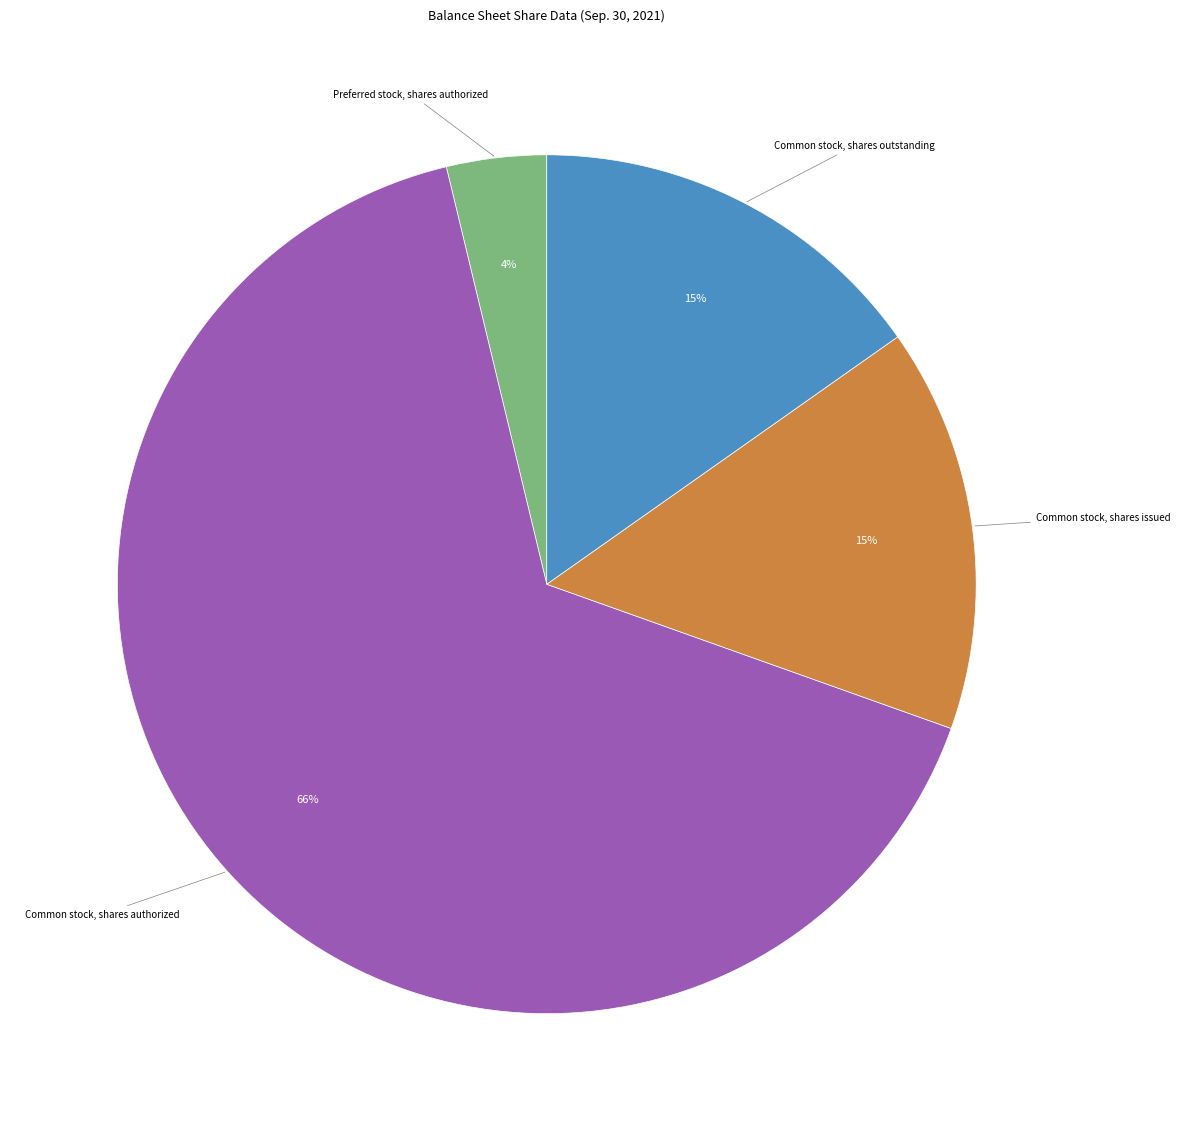

Does any single category account for the majority?

Yes